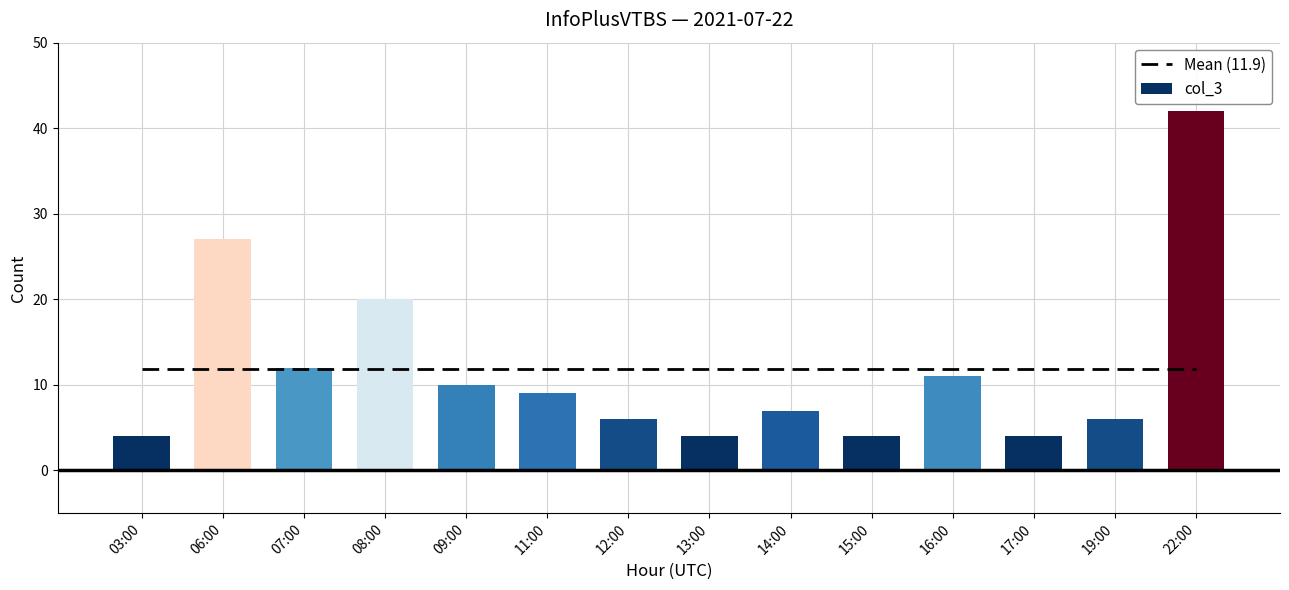

Between 03:00 and 16:00, which series saw the biggest shift?

col_3